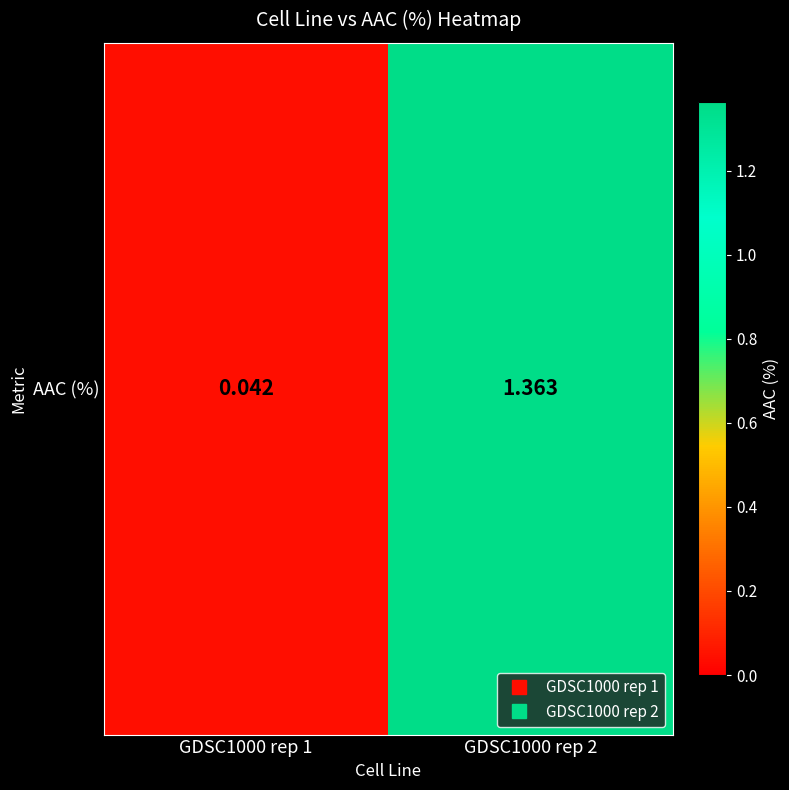

Reading right to left, what are all the values shown in this chart?

1.4	0.0